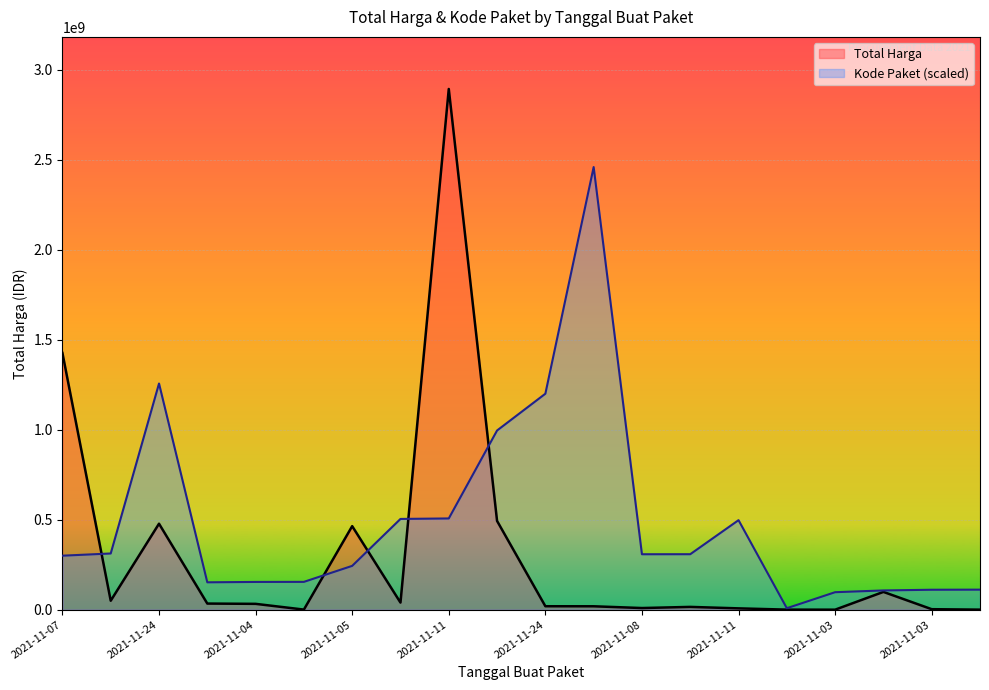

Which series changed the most between 2021-11-04 and 2021-11-05?

Total Harga